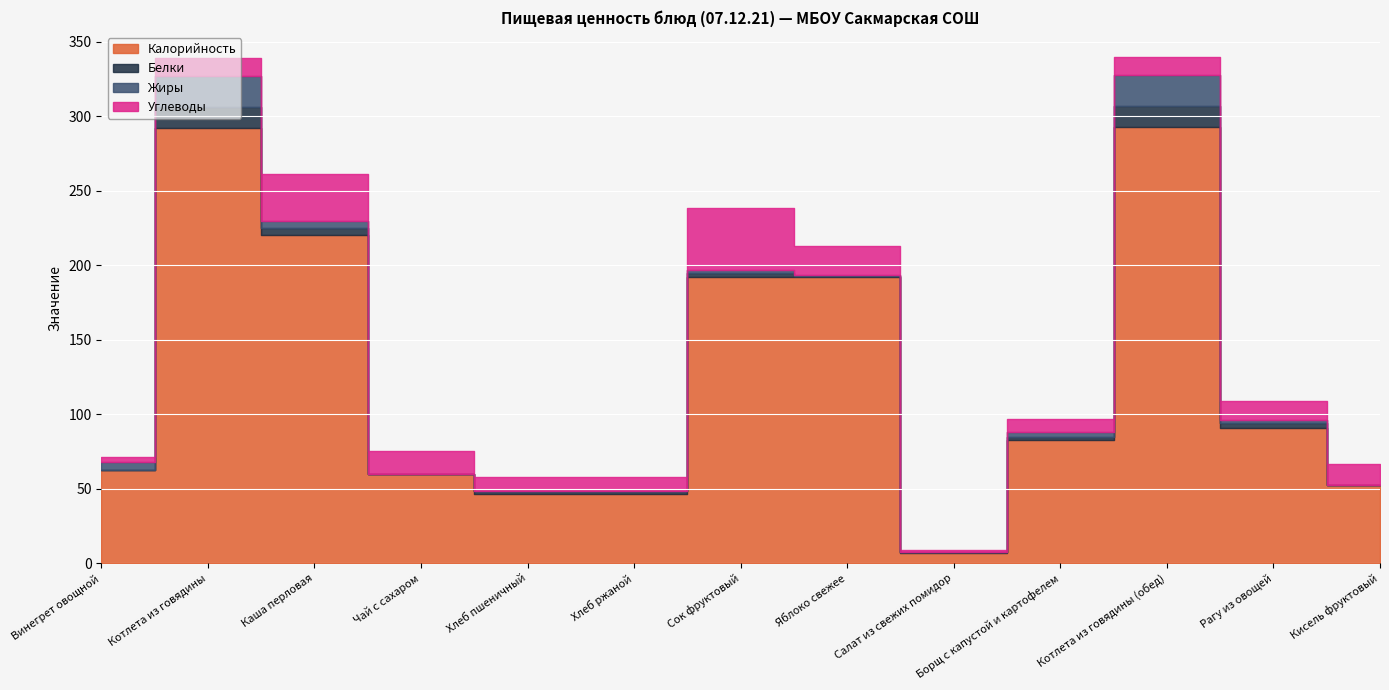

What position from the right is Рагу из овощей?

2